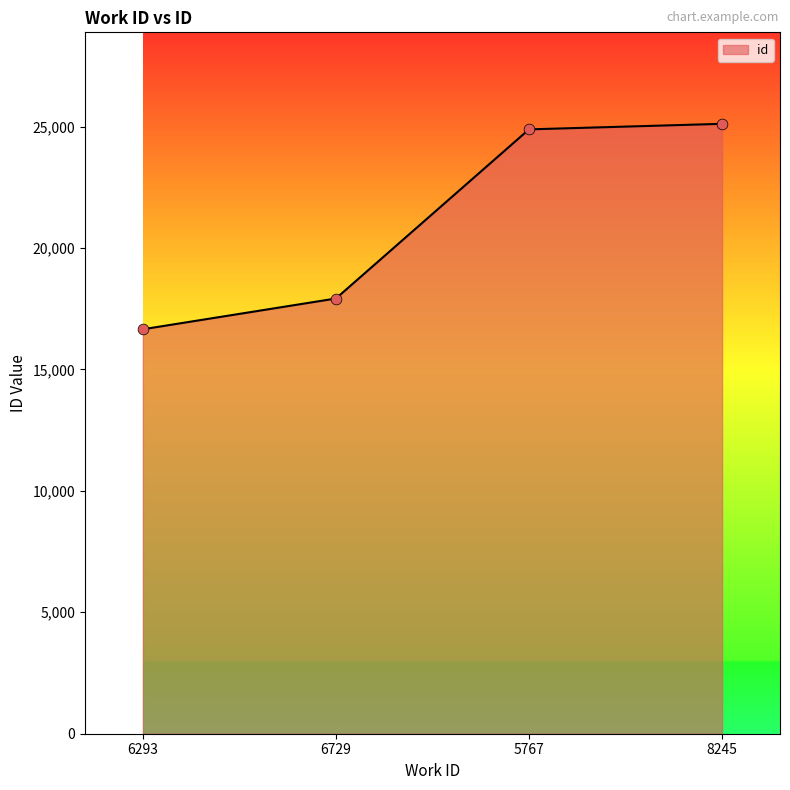

Which has a higher value, 6729 or 5767?

5767